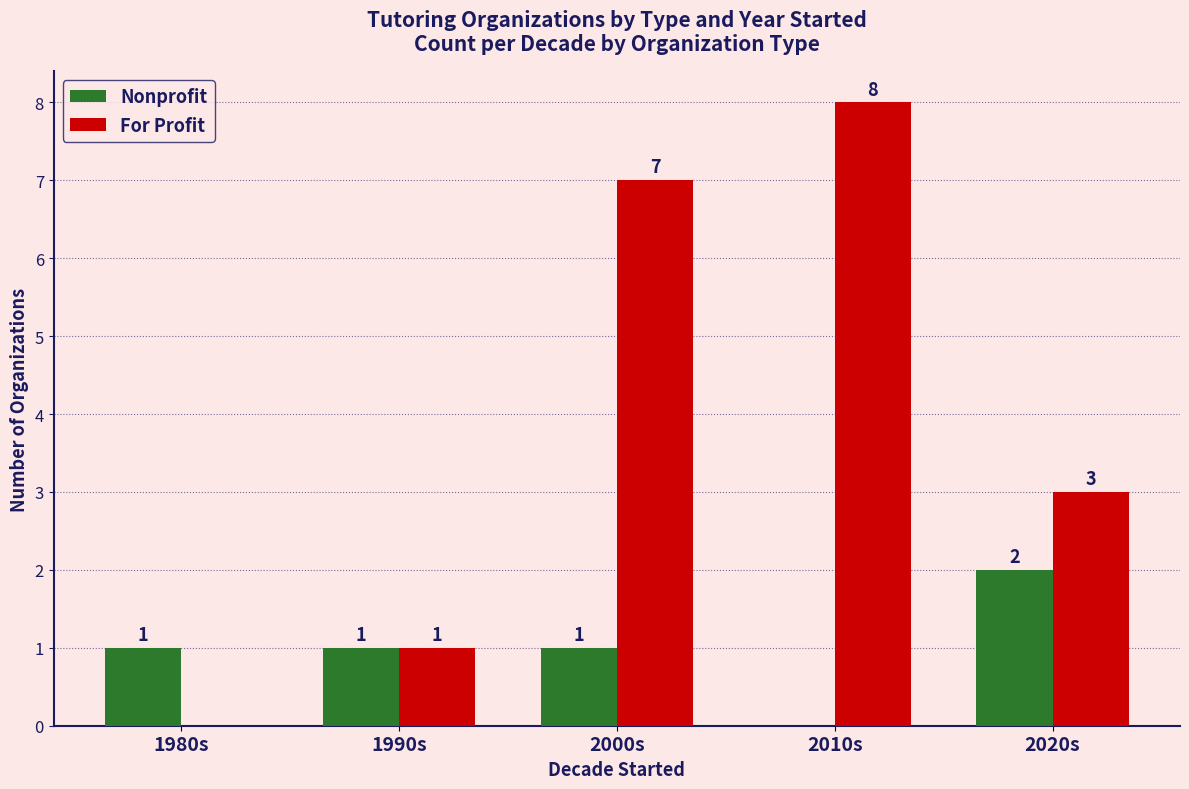

At which label does For Profit reach its peak?

2010s